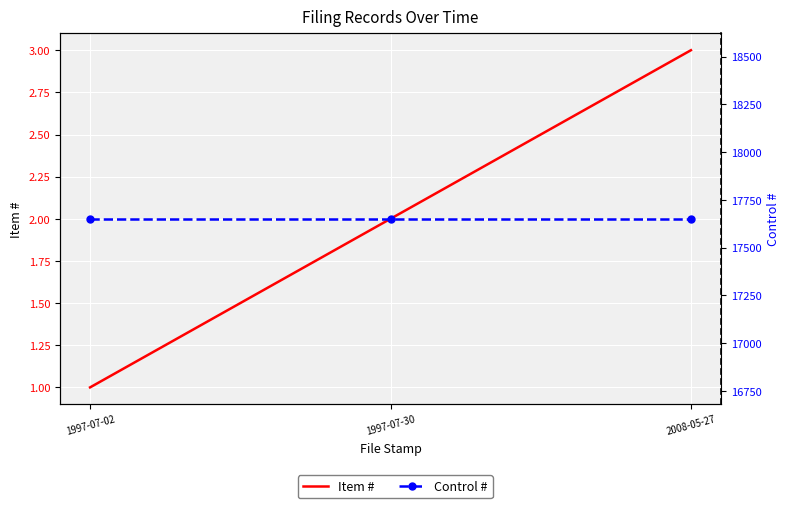

How many categories are shown in the chart?

3